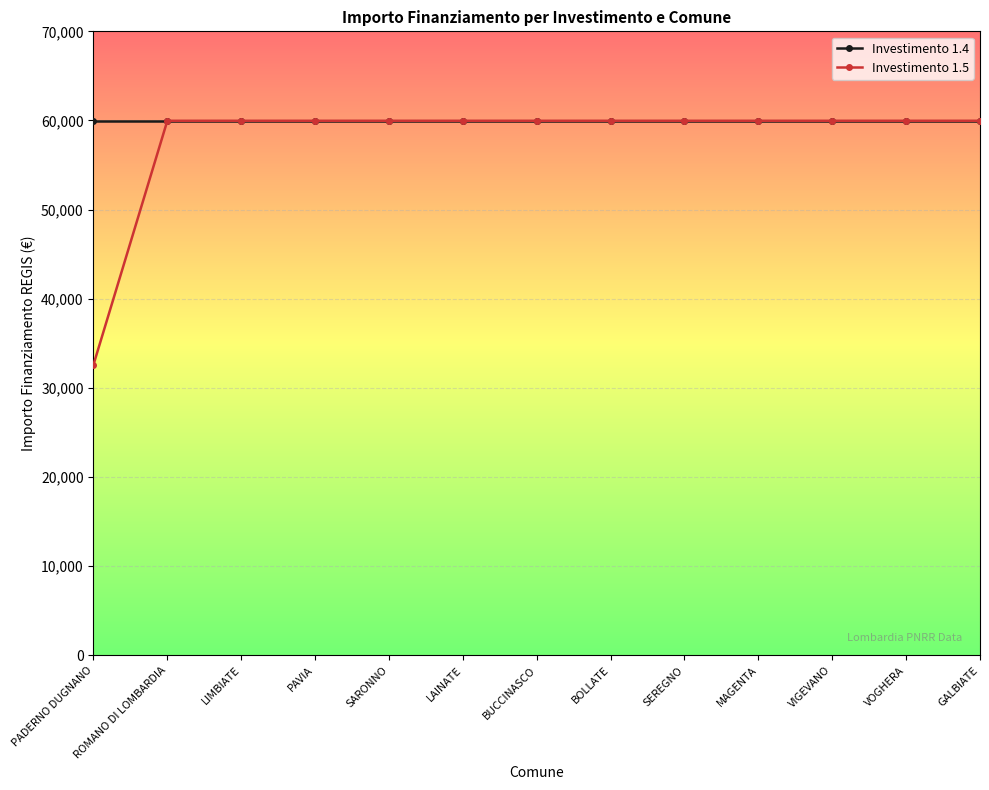

What position from the right is SEREGNO?

5